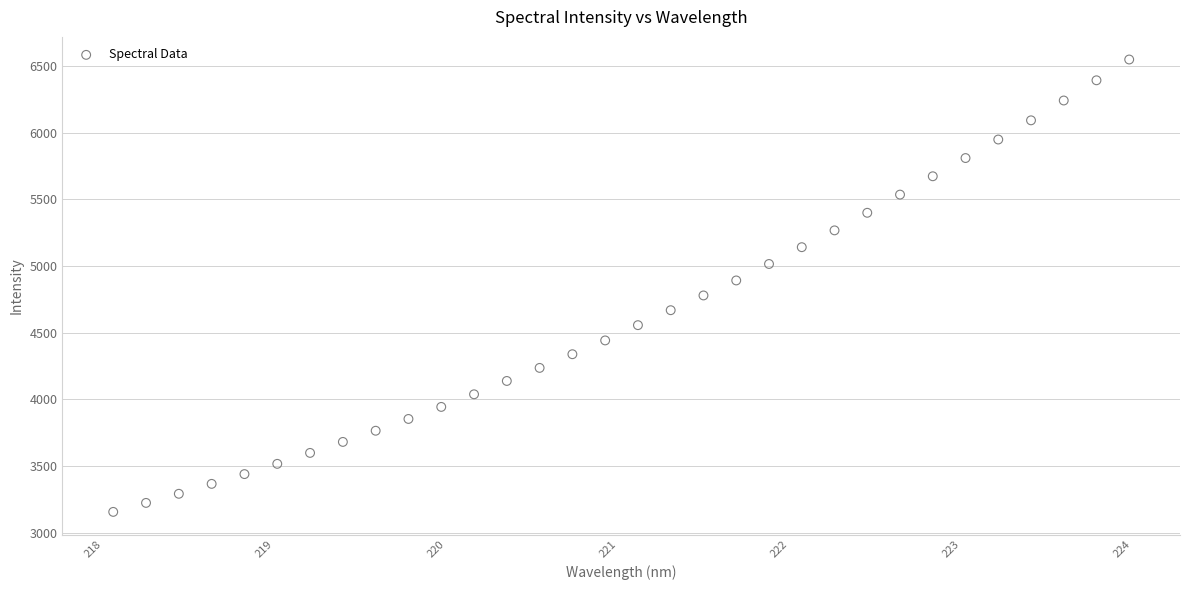

What is the range of X values (max minus min)?

5.9